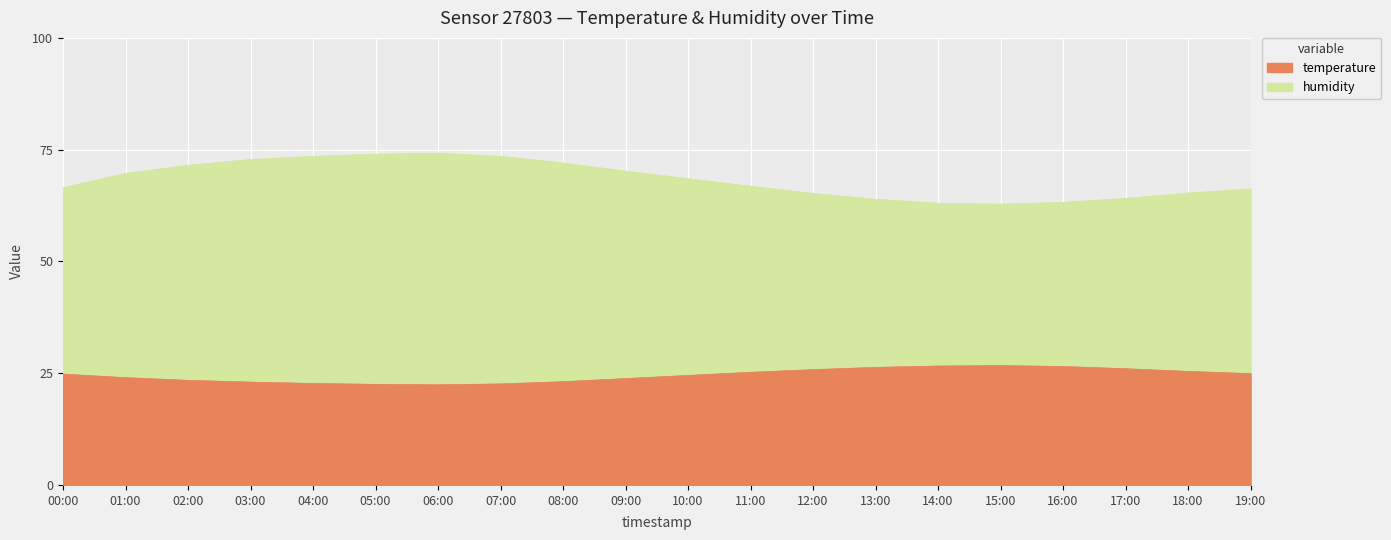

Where is the first local minimum for temperature?

06:00